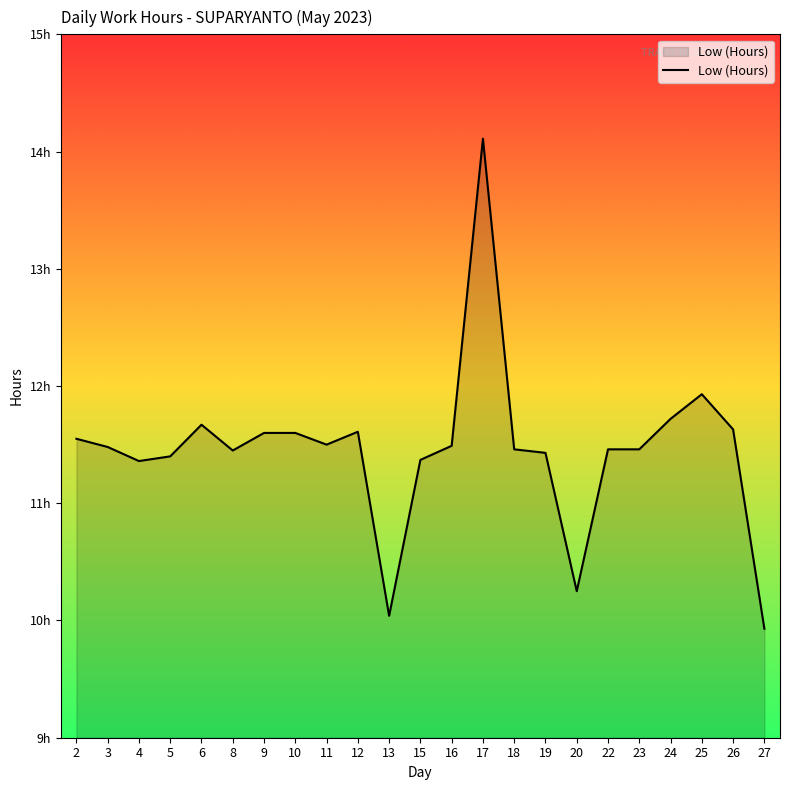

What is the value of the 5th point from the left?

11.7